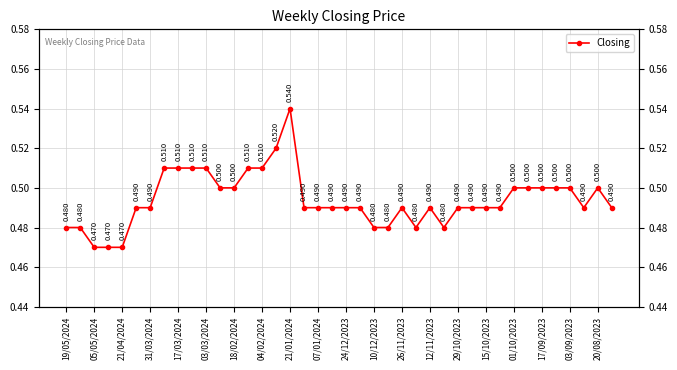

What is the difference between the second highest and second lowest values?

0.1